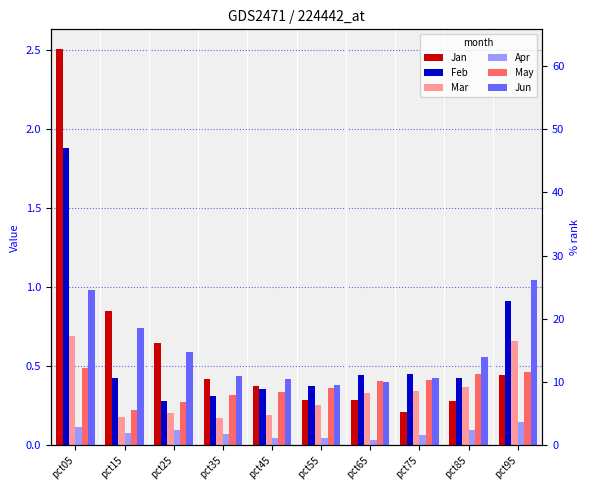

At which label does Jan reach its minimum?

pct75